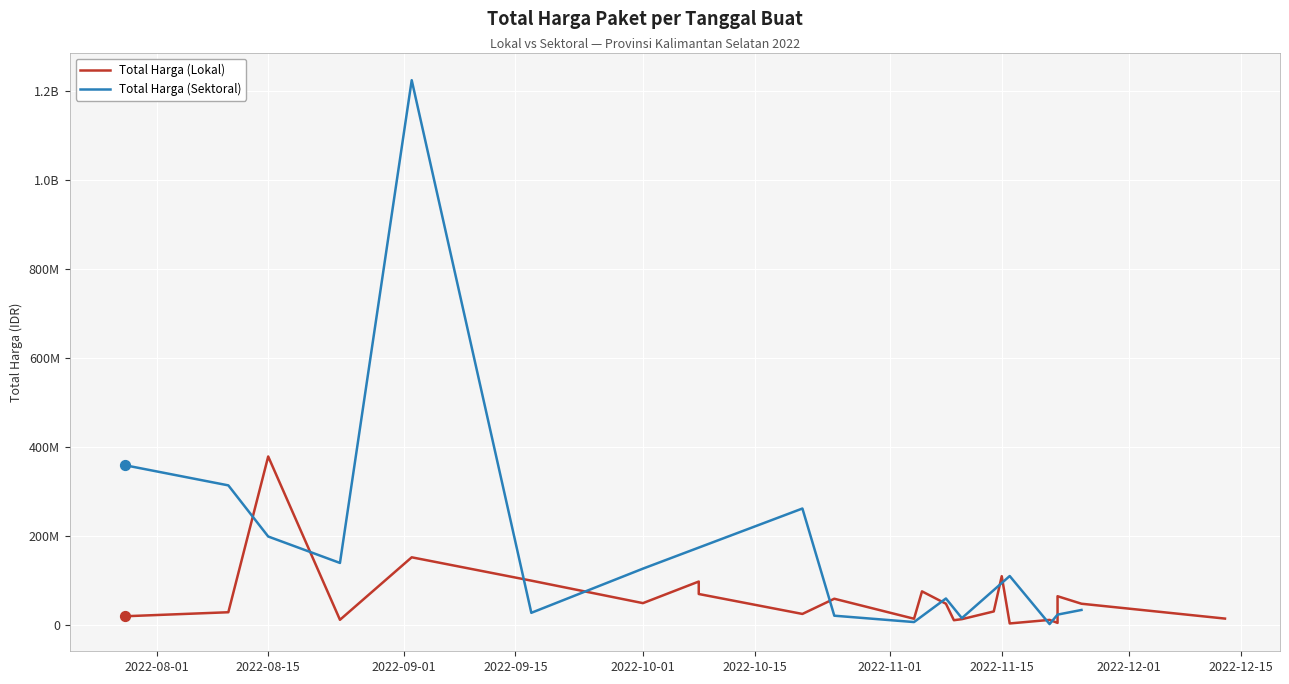

Which series has the largest total across all categories?

Total Harga (Sektoral)